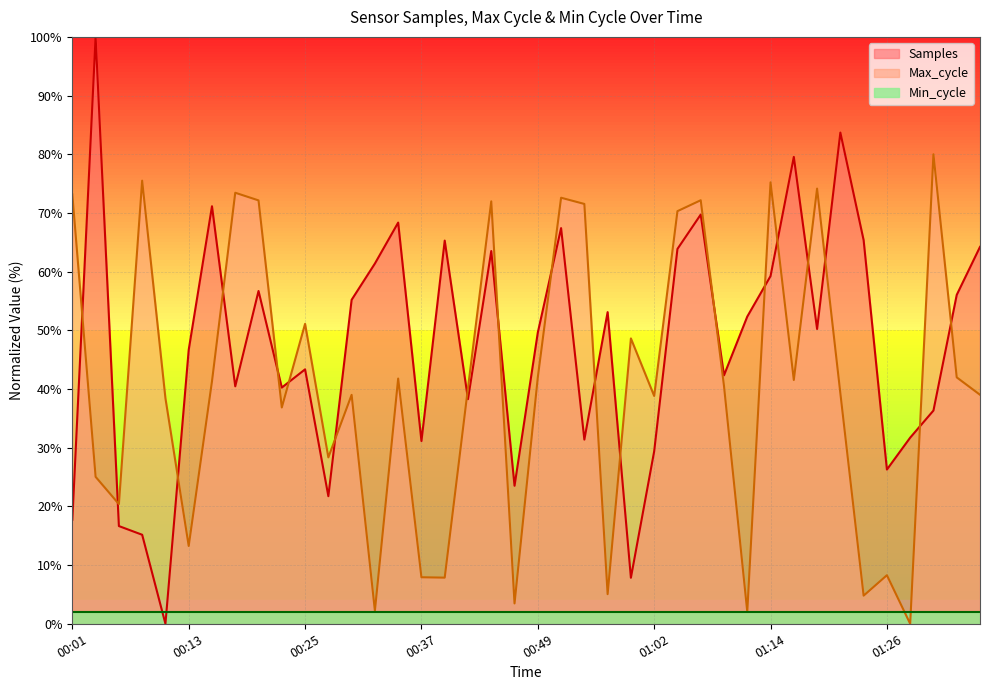

What is the total value across all series at 01:21?

123.0